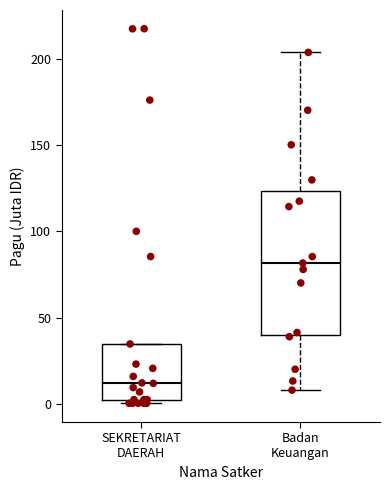

Reading left to right, read every box against the y-axis: the position of its median line, the range the box covers, and the ends of its whiskers. The values are not printed on the chart, so give them approximately, as read against the axis.

SEKRETARIAT DAERAH: median 10, box 5 to 35, whiskers 0 to 35
Badan Keuangan: median 80, box 40 to 125, whiskers 10 to 205